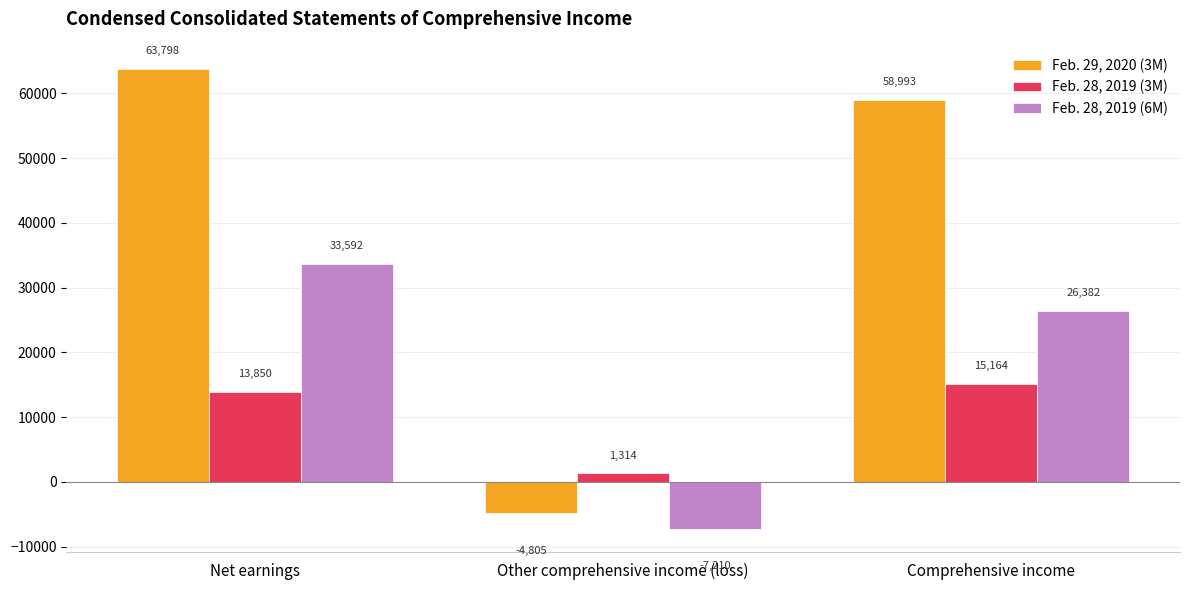

What is the total value across all series at Other comprehensive income (loss)?

-10701